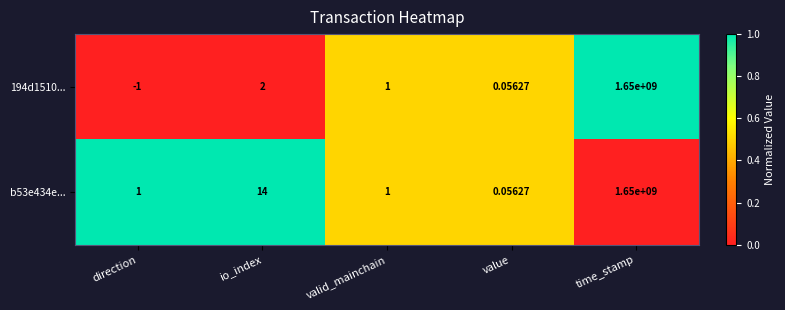

At how many categories does at least one series exceed 0?

5